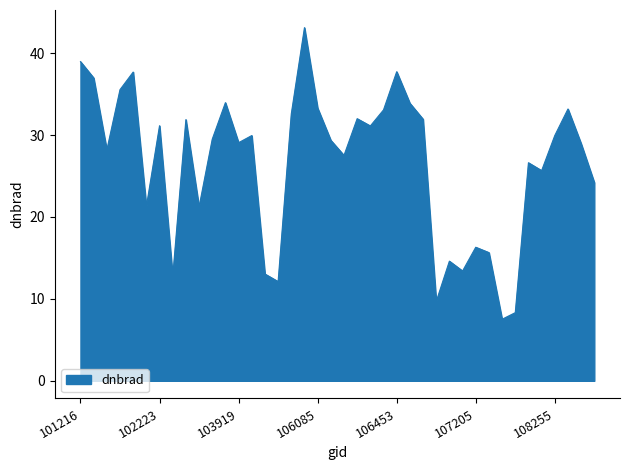

What is the minimum value shown in the chart?

7.5